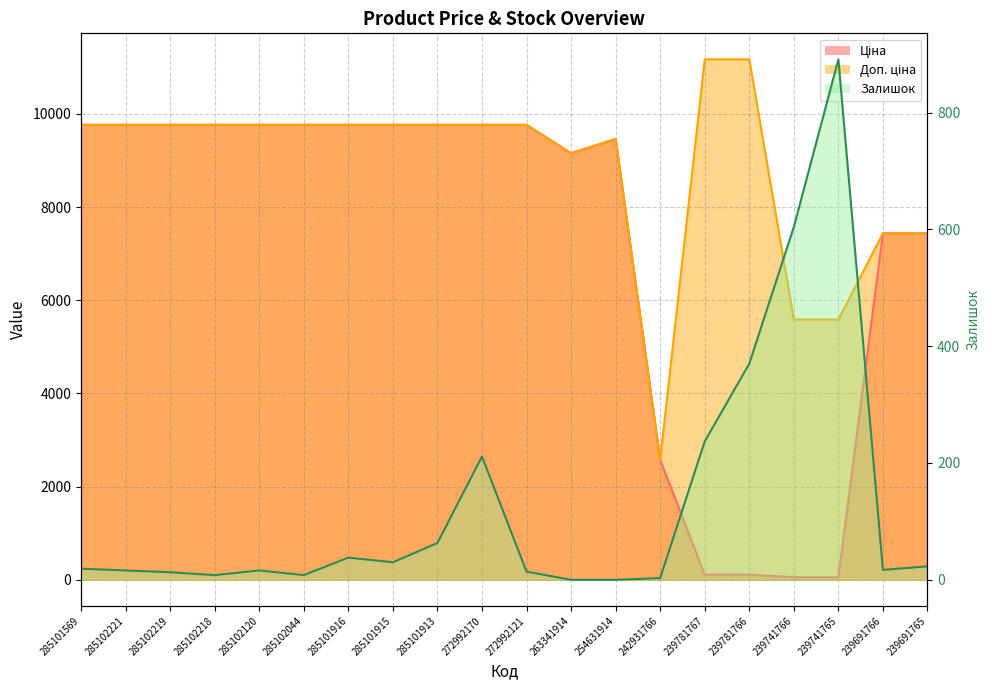

True or false: Доп. ціна has a value of 9764.4 at 272992170.

True